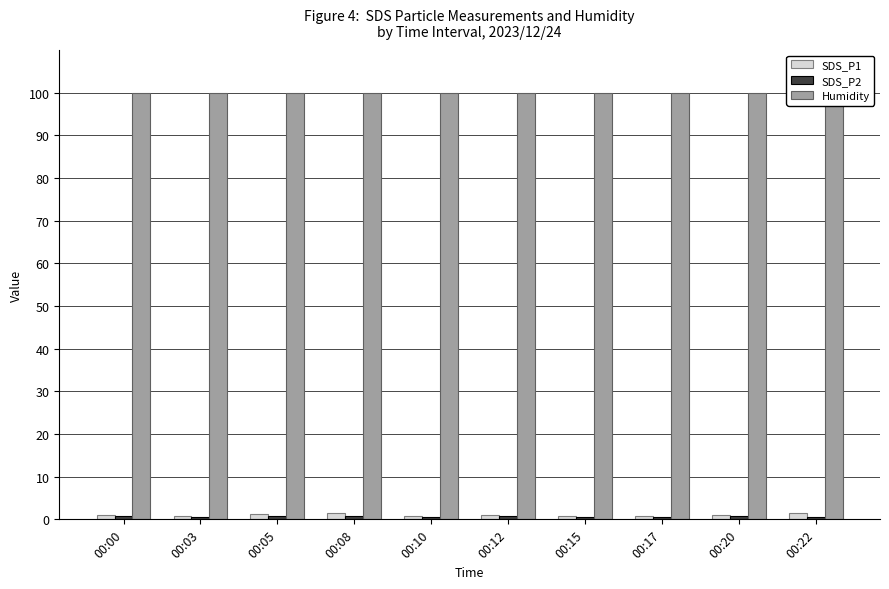

What is the value of the SDS_P2 bar at the 2nd from the left?

0.6